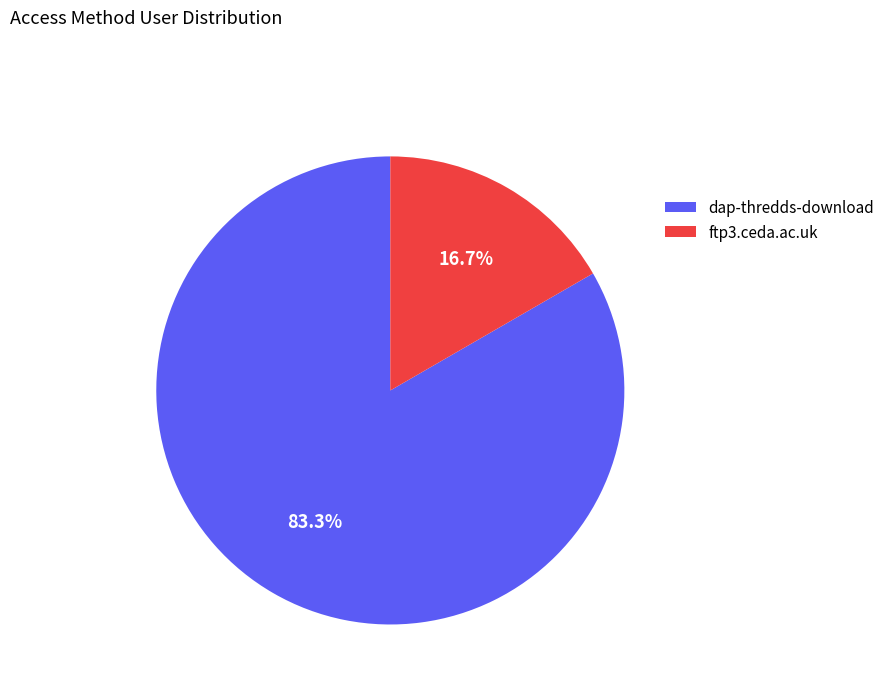

The dap-thredds-download slice represents 83% of the pie. True or false?

True